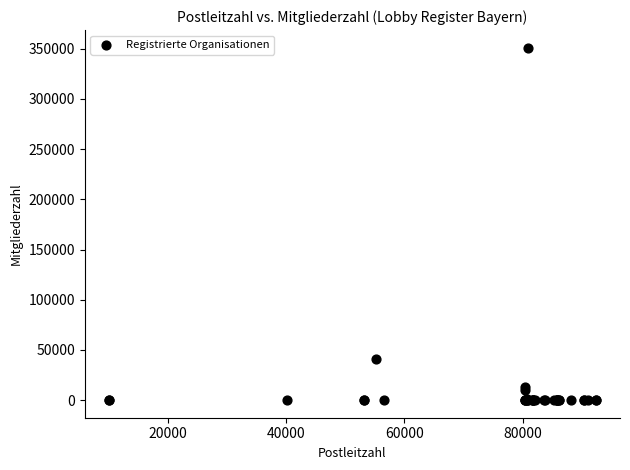

What Y value in the scatter plot is closest to 175500?

40500